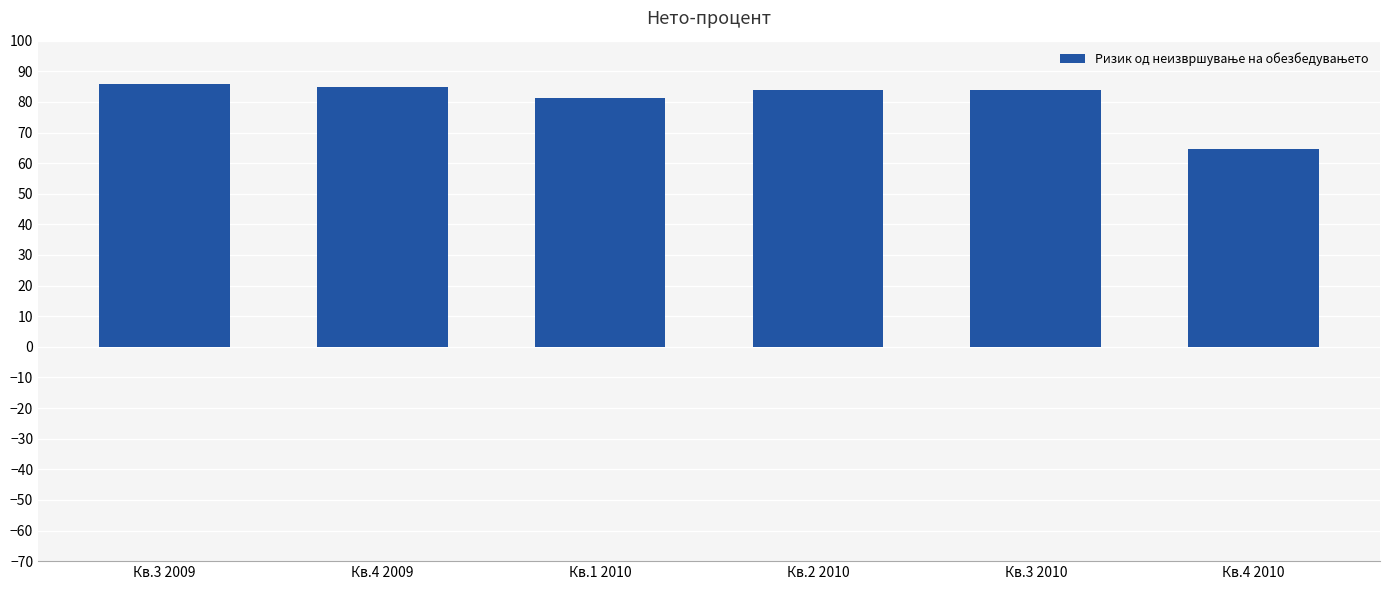

Approximately how many times larger is the value at Кв.4 2009 compared to Кв.2 2010?

1.0